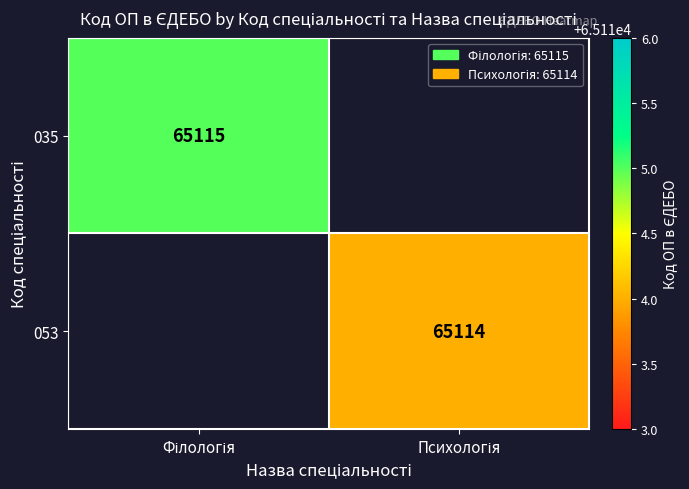

The value of 053 at Психологія is 87082.4. True or false?

False